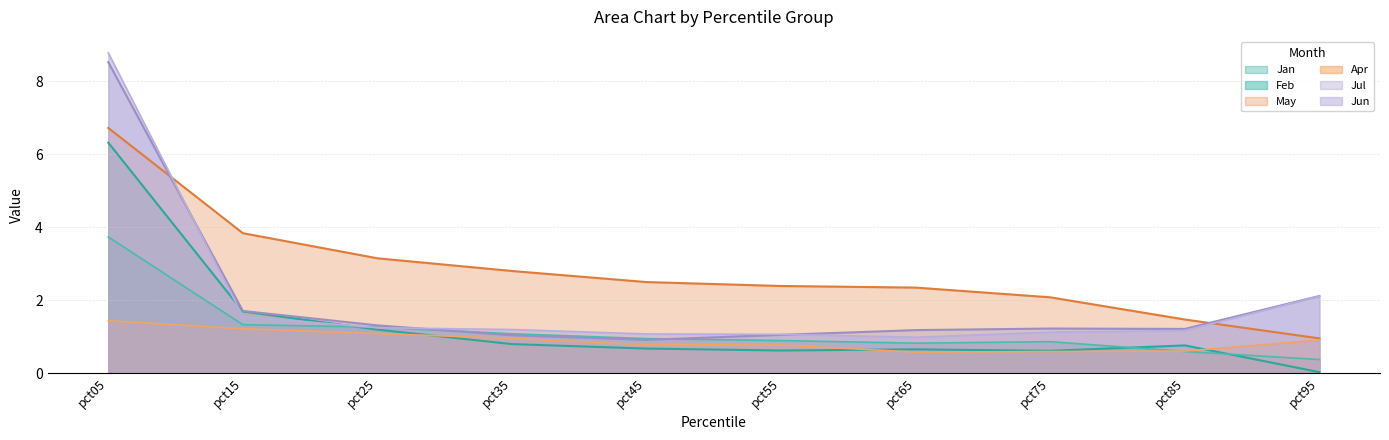

Rank the series at pct05 from lowest to highest value.

Apr, Feb, Jan, May, Jul, Jun